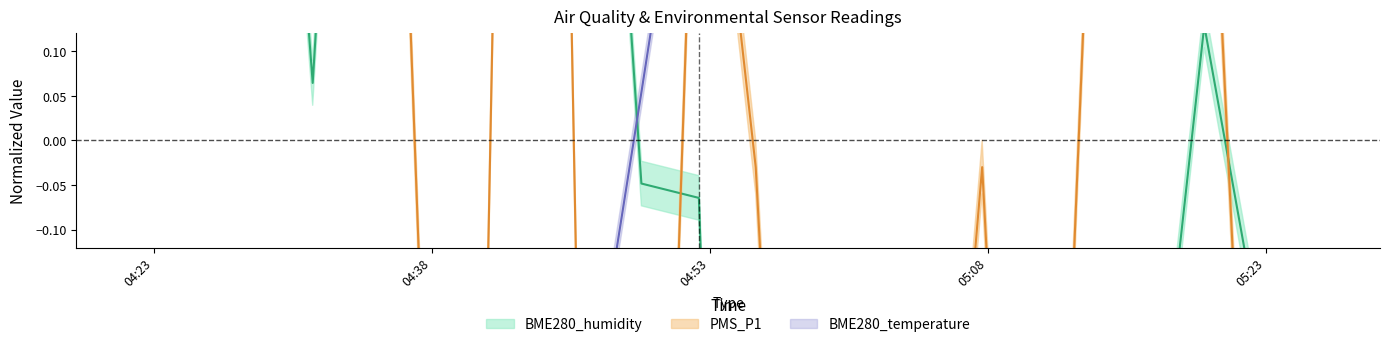

At which category is the sum across all series the highest?

2023/09/01 04:43:26